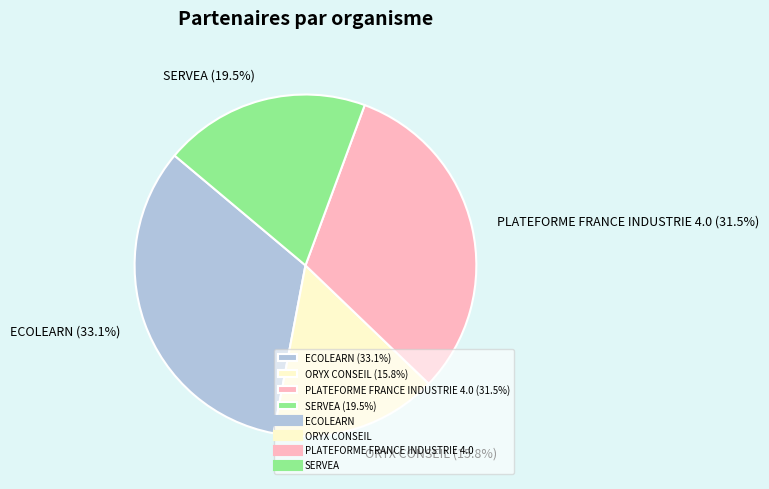

Approximately how many times larger is the value at PLATEFORME FRANCE INDUSTRIE 4.0 (31.5%) compared to SERVEA (19.5%)?

1.6